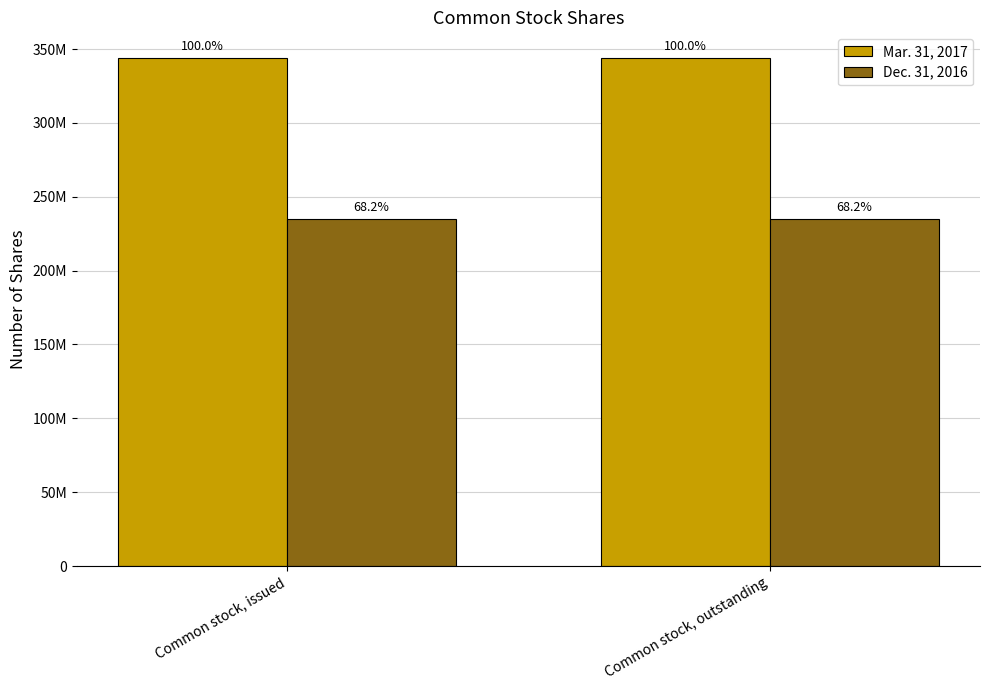

Are the bars horizontal?

No